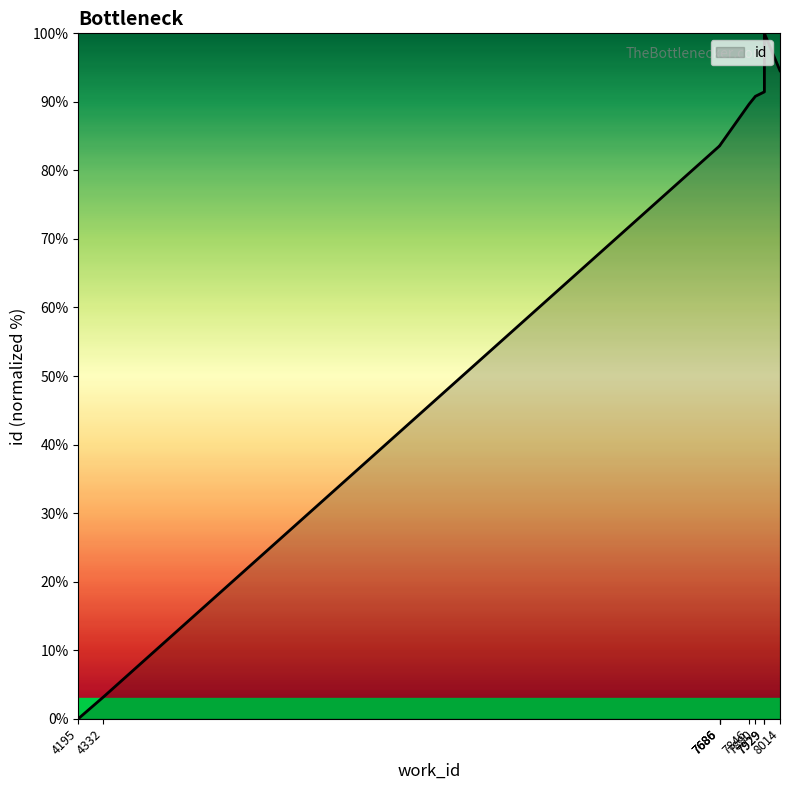

How many data points are above 89?

5